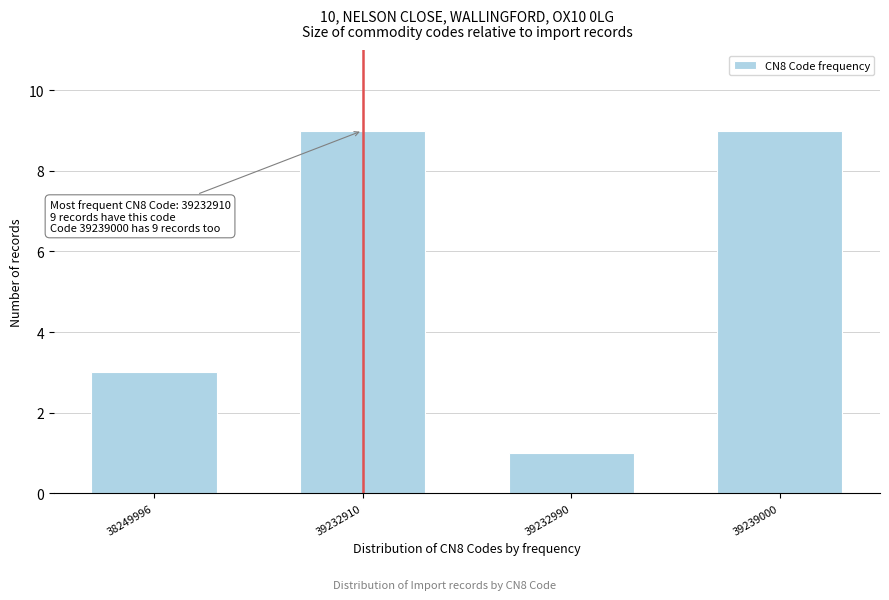

Reading left to right, transcribe all the data shown in this chart.

3	9	1	9